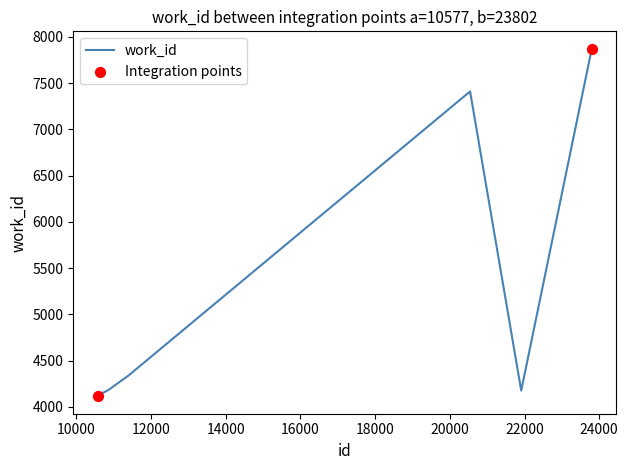

What is the smallest value displayed?

4115